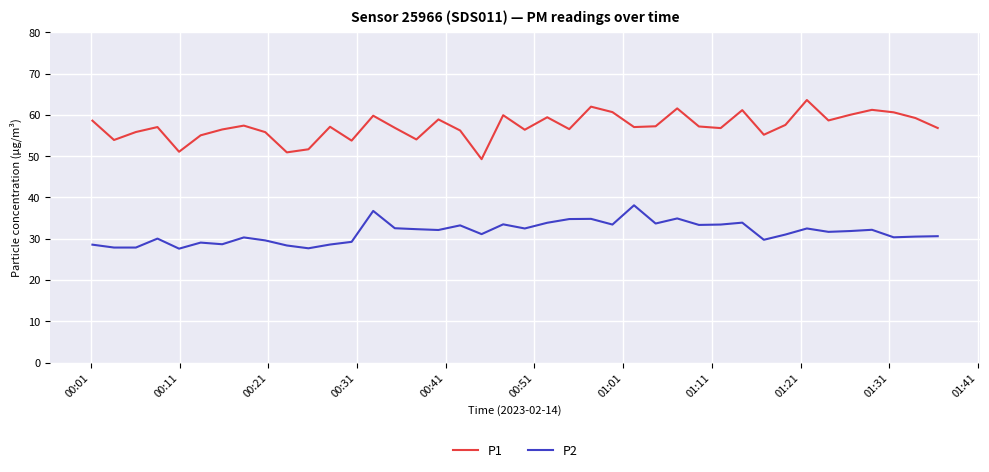

What is the difference between the maximum and minimum values in the P1 series?

14.3